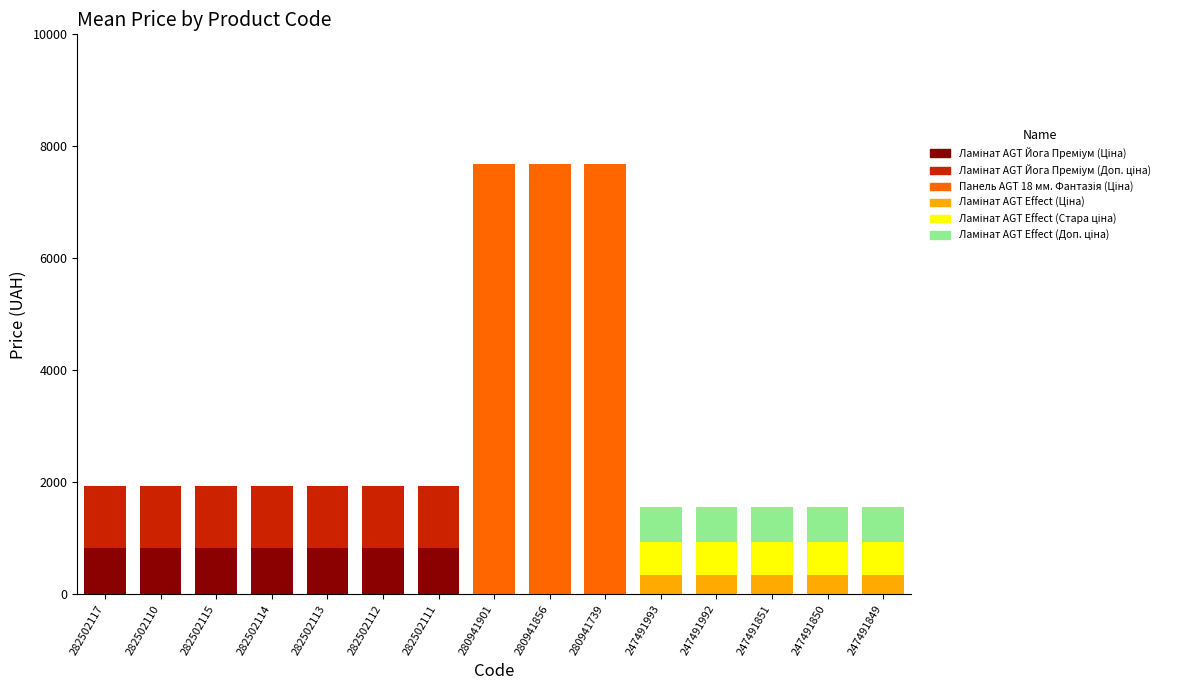

What is the total value across all series at 282502111?

1940.3